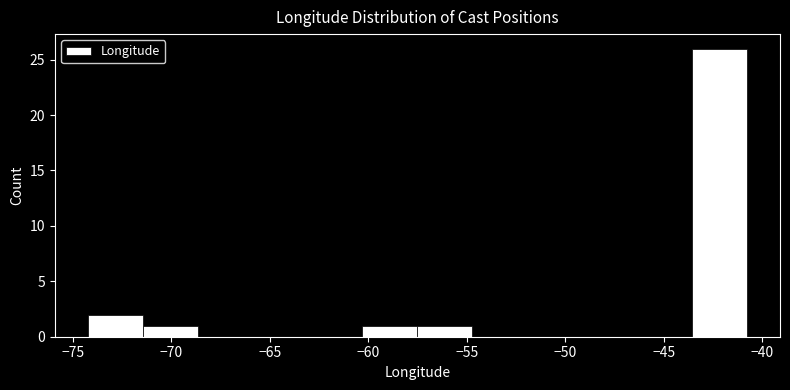

Reading left to right, list every bar in this chart as the range it spans on the x-axis followed by its height. Neither the bar edges nor the heights are printed on the chart, so give them approximately, as read against the axes.

-74.0 to -71.5: 2
-71.5 to -68.5: 1
-68.5 to -66.0: 0
-66.0 to -63.0: 0
-63.0 to -60.5: 0
-60.5 to -57.5: 1
-57.5 to -54.5: 1
-54.5 to -52.0: 0
-52.0 to -49.0: 0
-49.0 to -46.5: 0
-46.5 to -43.5: 0
-43.5 to -41.0: 26